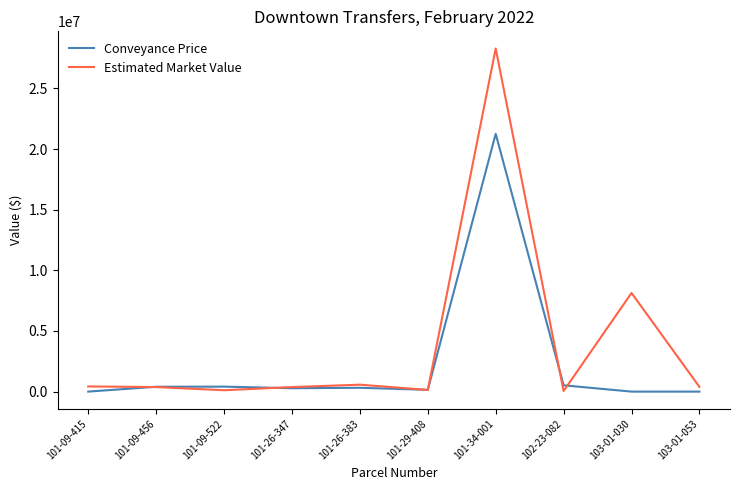

What is the total value across all series at 102-23-082?

567817